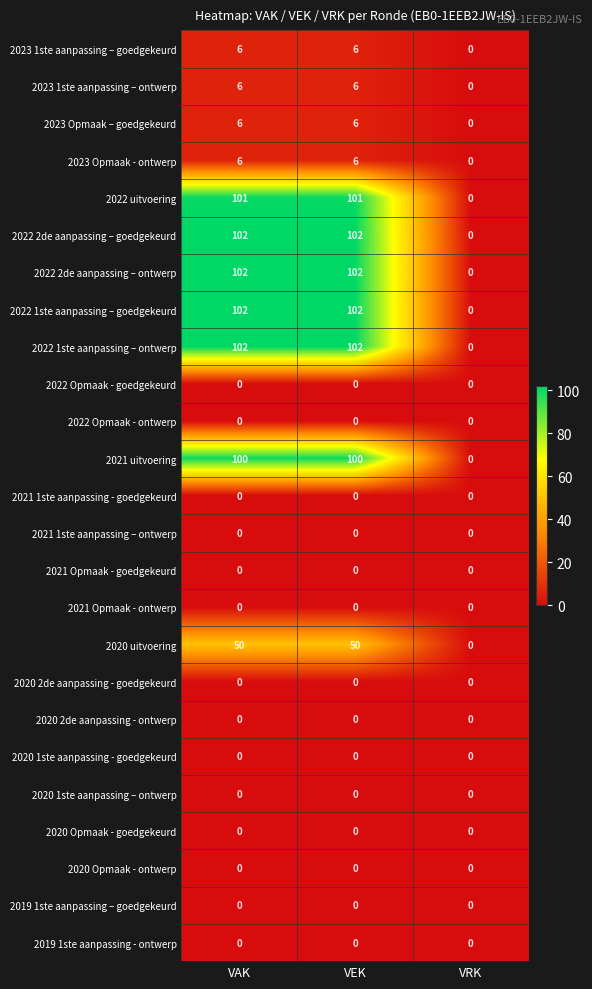

The value of 2020 Opmaak - ontwerp at VEK is 0. True or false?

True